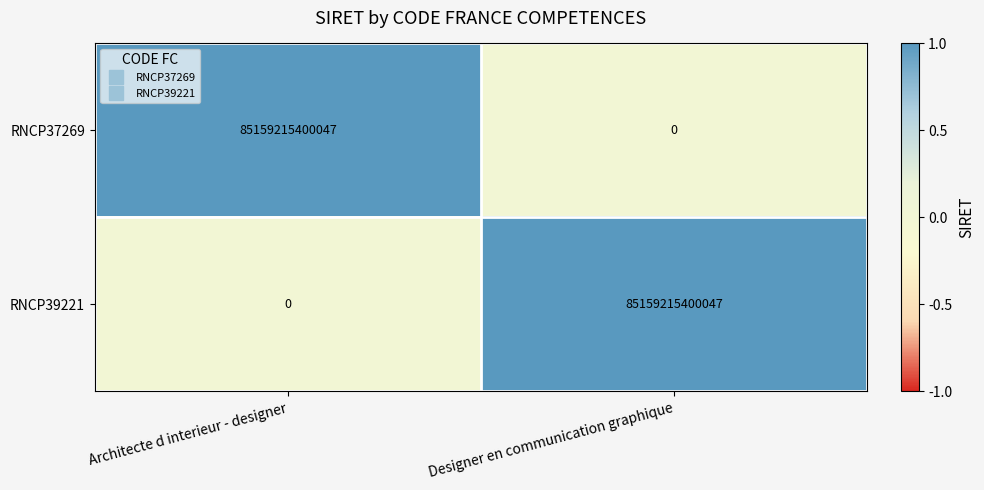

What is the difference between the maximum and minimum values in the RNCP37269 series?

85159215400047